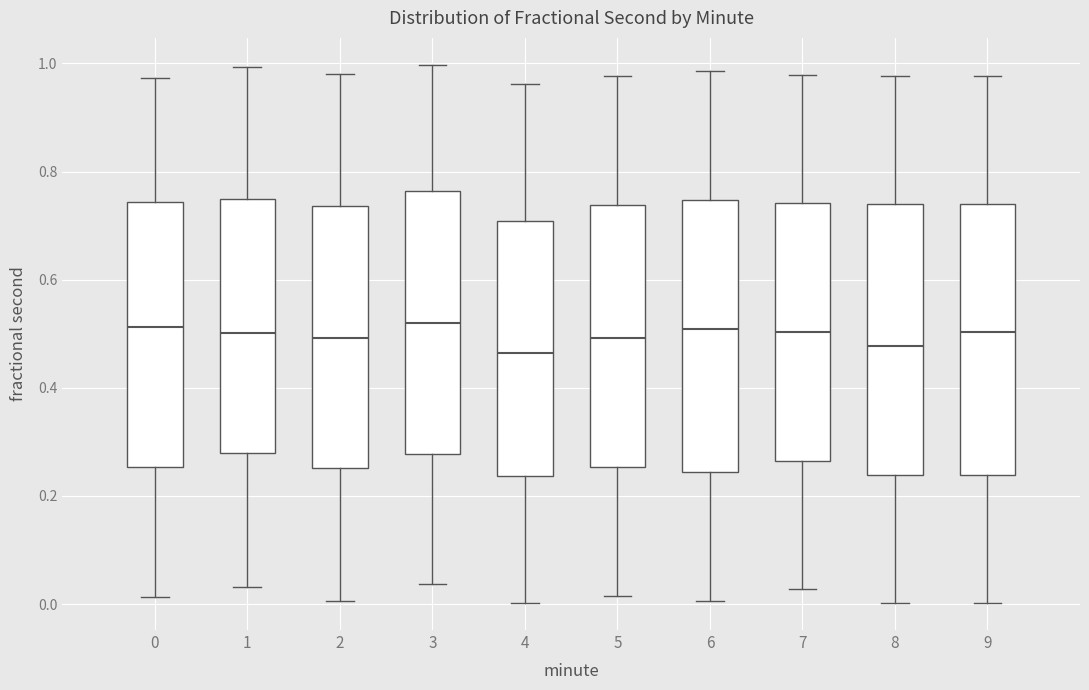

Reading left to right, read every box against the y-axis: the position of its median line, the range the box covers, and the ends of its whiskers. The values are not printed on the chart, so give them approximately, as read against the axis.

0: median 0.52, box 0.26 to 0.74, whiskers 0.02 to 0.98
1: median 0.50, box 0.28 to 0.74, whiskers 0.04 to 1.00
2: median 0.50, box 0.26 to 0.74, whiskers 0.00 to 0.98
3: median 0.52, box 0.28 to 0.76, whiskers 0.04 to 1.00
4: median 0.46, box 0.24 to 0.70, whiskers 0.00 to 0.96
5: median 0.50, box 0.26 to 0.74, whiskers 0.02 to 0.98
6: median 0.50, box 0.24 to 0.74, whiskers 0.00 to 0.98
7: median 0.50, box 0.26 to 0.74, whiskers 0.02 to 0.98
8: median 0.48, box 0.24 to 0.74, whiskers 0.00 to 0.98
9: median 0.50, box 0.24 to 0.74, whiskers 0.00 to 0.98